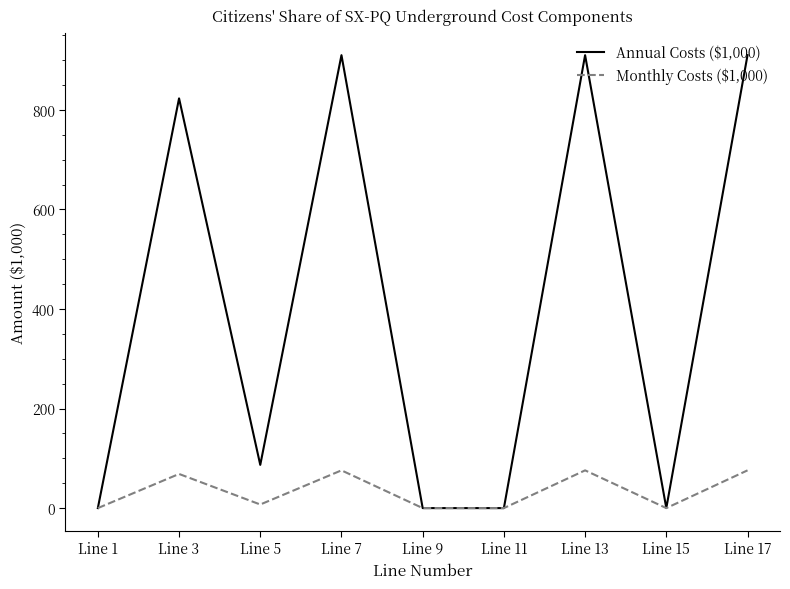

How many lines are shown in the chart?

2